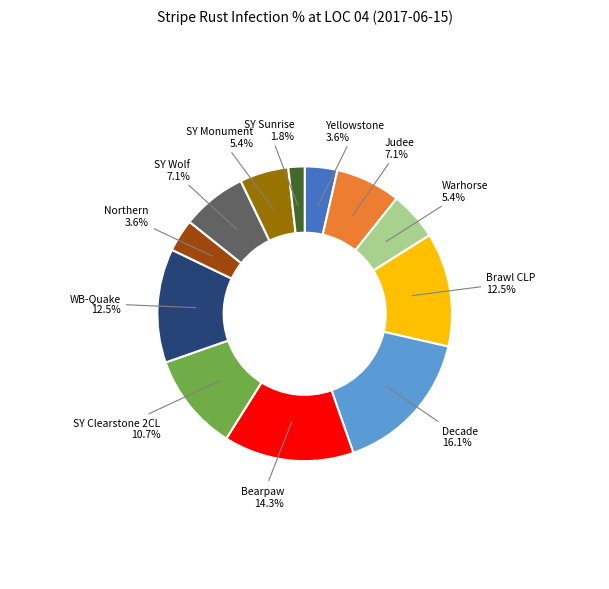

What is the smallest slice in the pie chart?

SY Sunrise